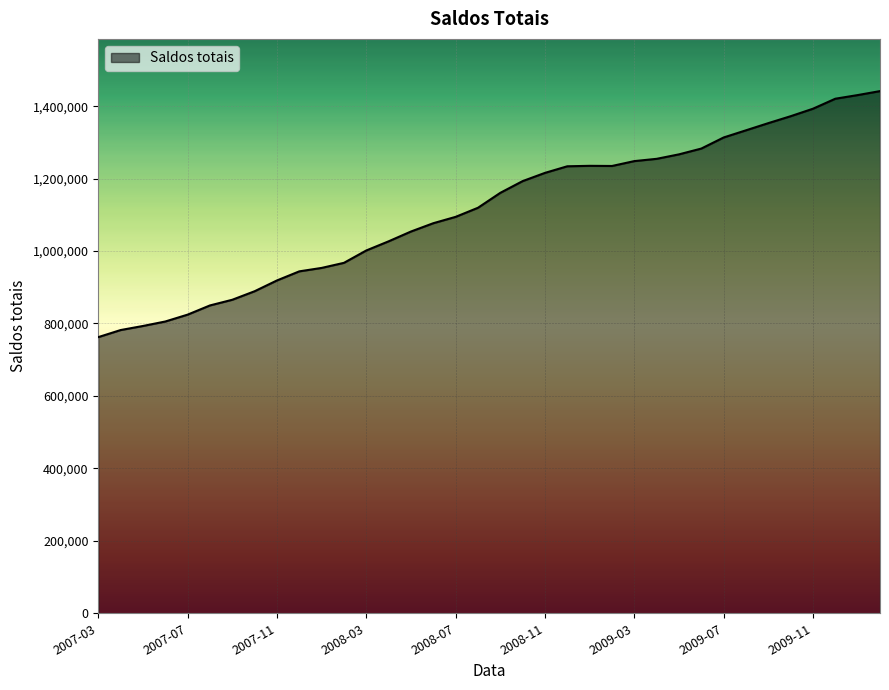

What is the difference between the maximum and minimum values?

679166